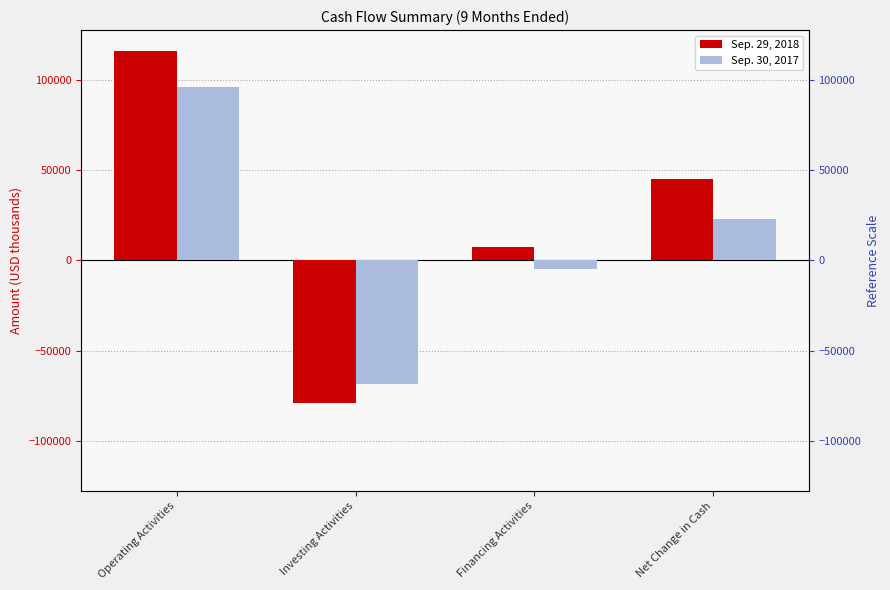

The Sep. 29, 2018 series shows -78677 at Investing Activities. True or false?

True